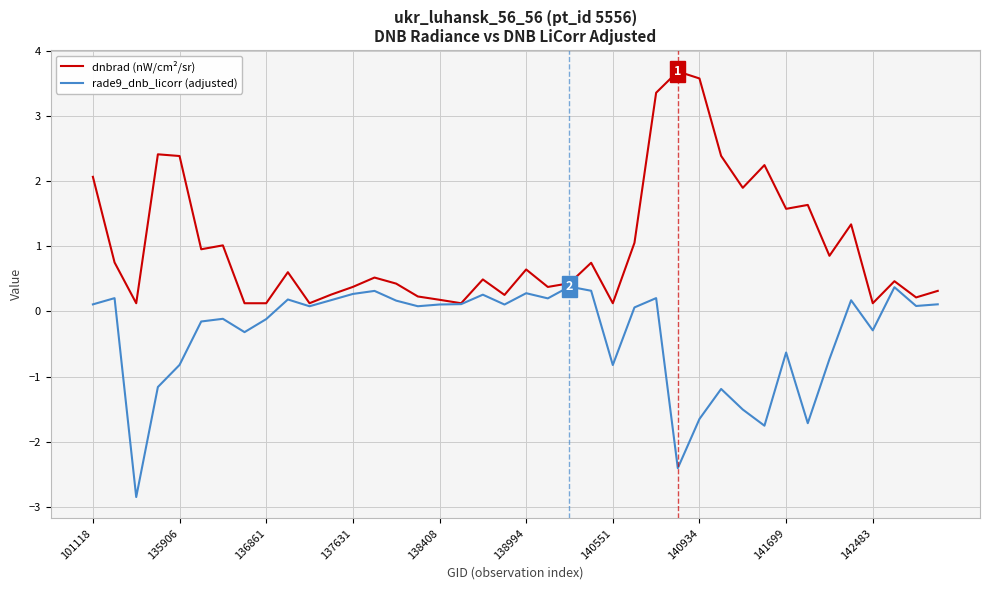

Rank the series by their average value, from lowest to highest.

rade9_dnb_licorr (adjusted), dnbrad (nW/cm²/sr)